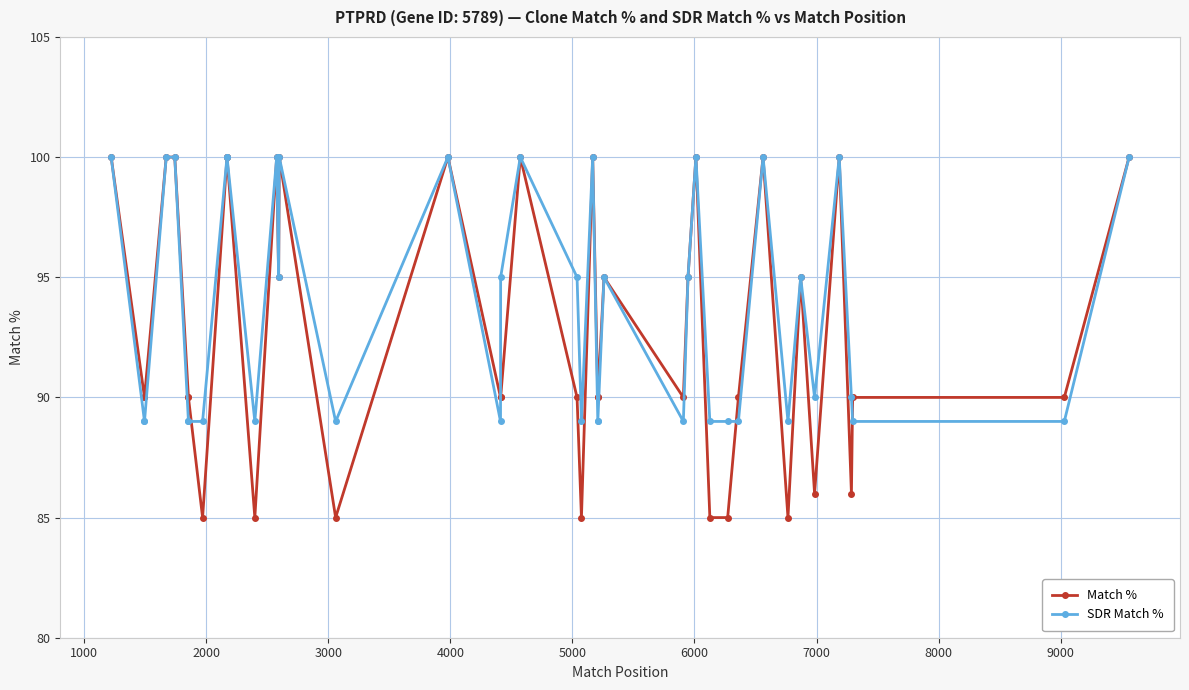

How many data points in Match % are less than 90?

9